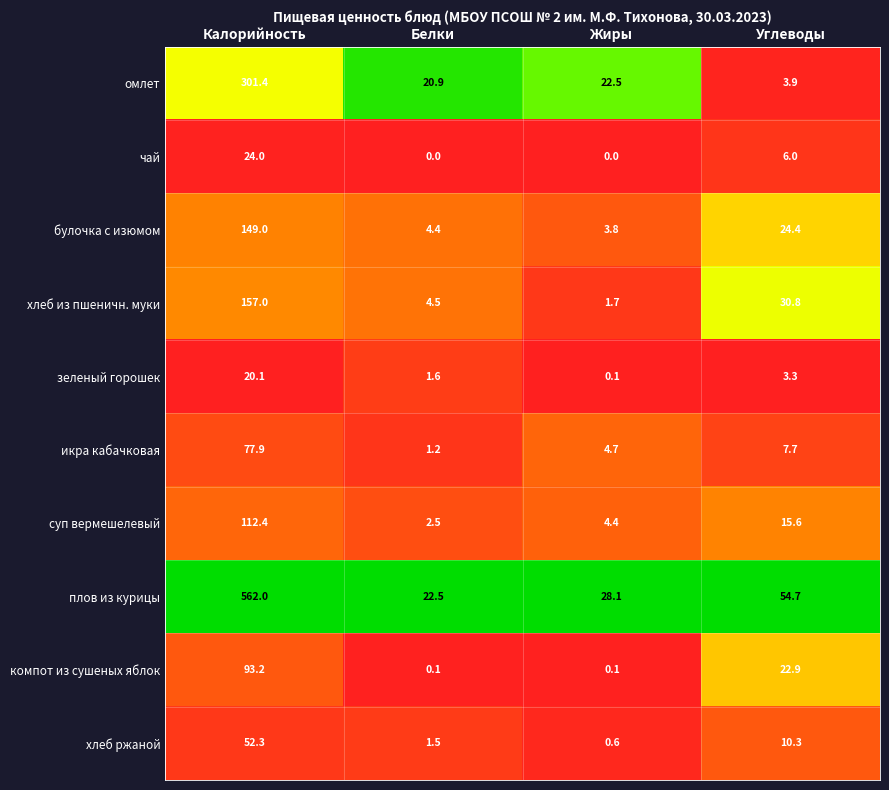

What is the sum of all зеленый горошек values?

25.1